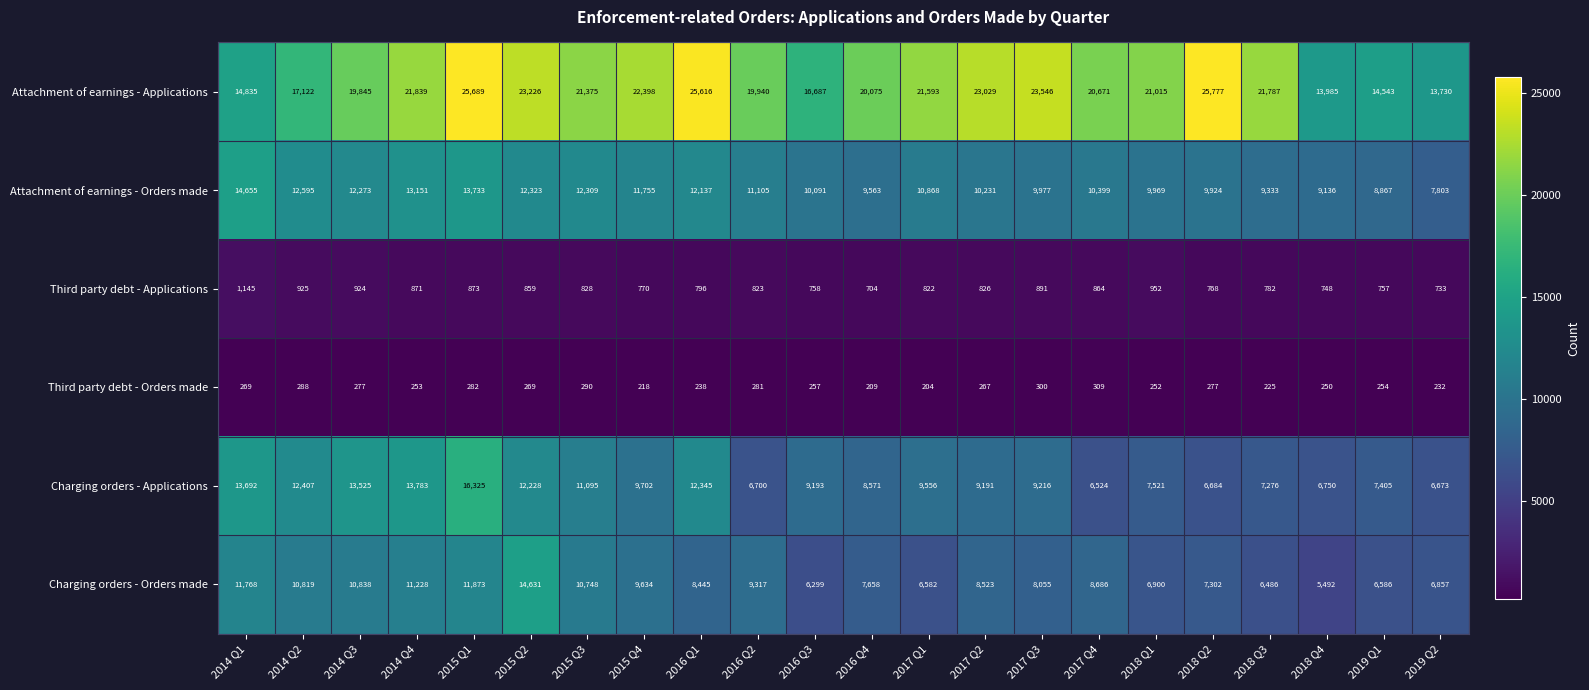

How many data points in Charging orders - Applications are less than 9216?

11